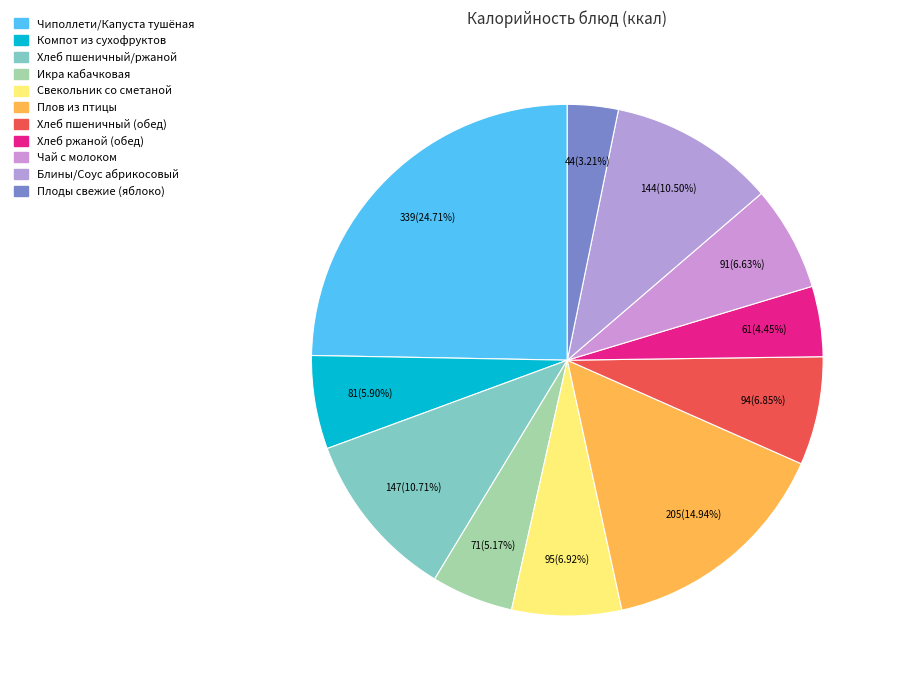

Is there a majority slice in this chart?

No